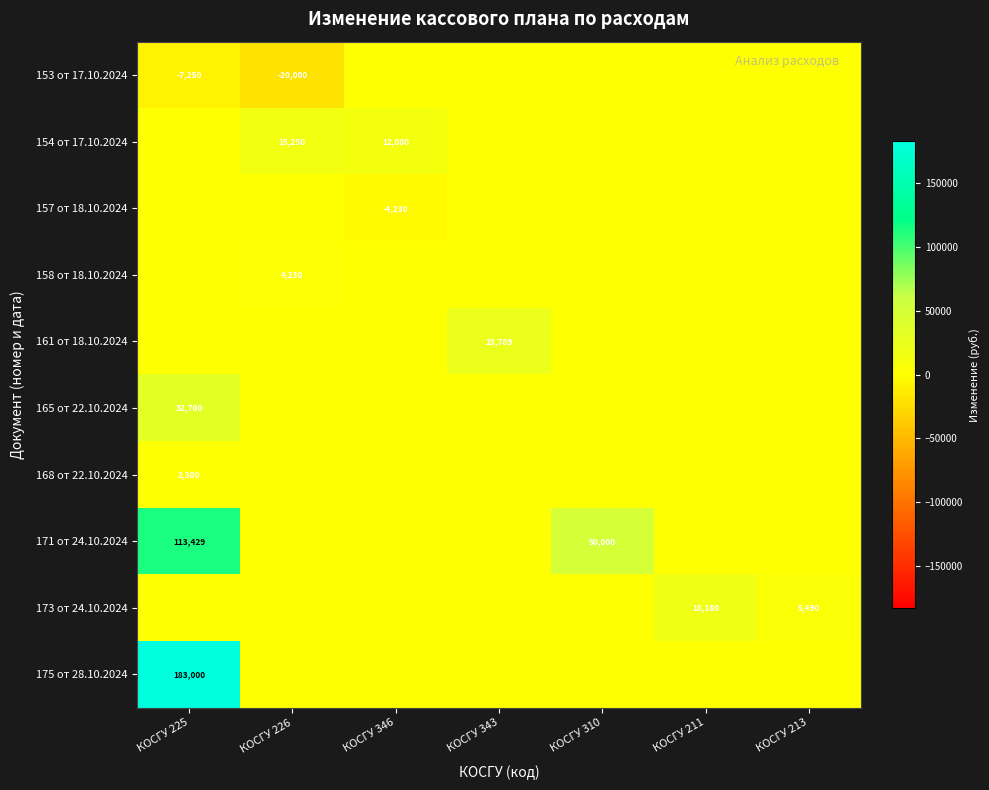

Is it true that 165 от 22.10.2024 equals 32700 at КОСГУ 225?

True